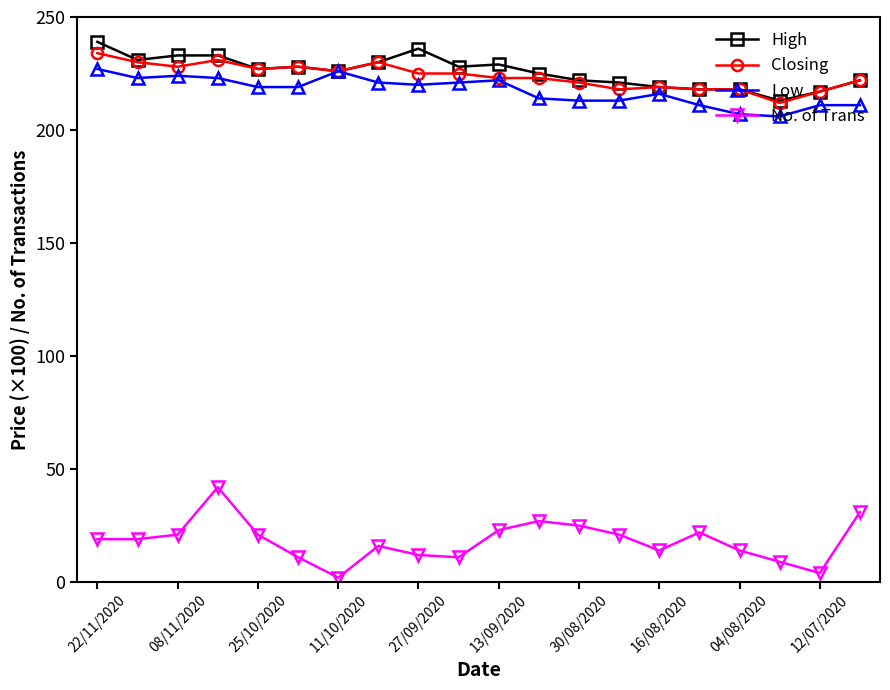

True or false: High has more than 0 points higher than both neighbors.

True